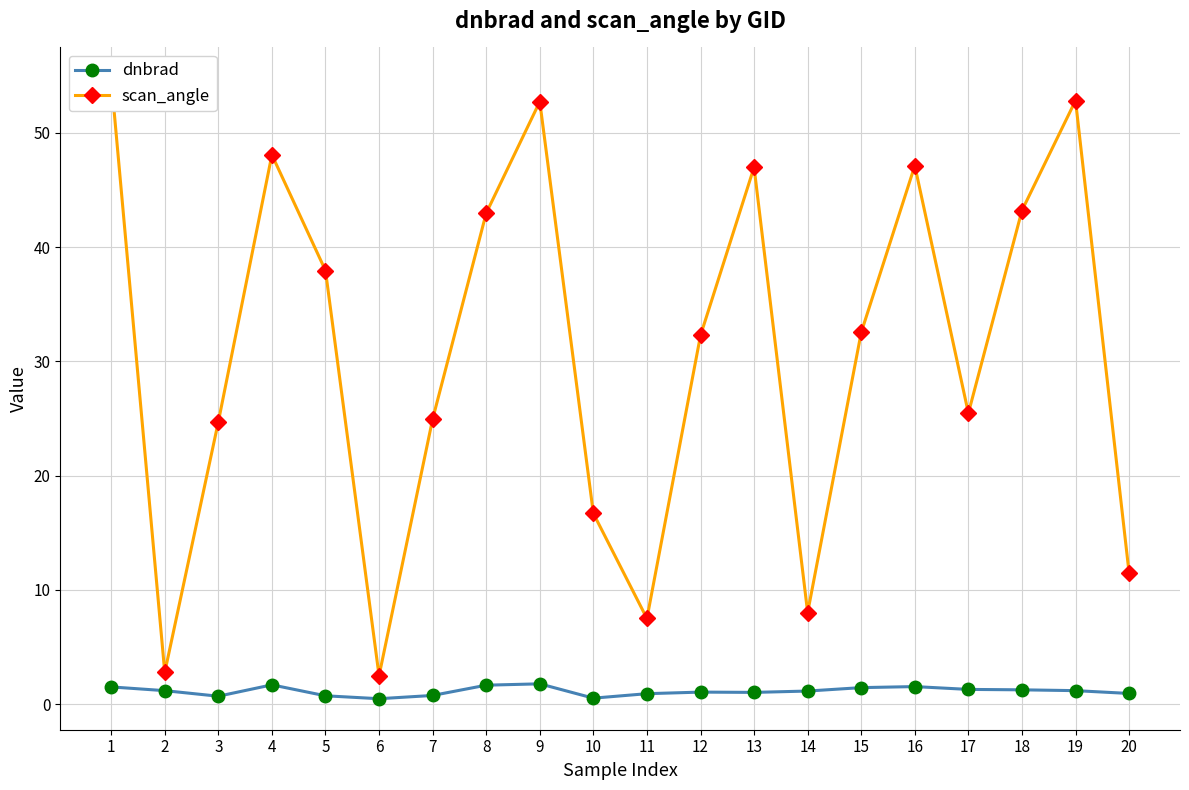

Is the value of dnbrad at 13 greater than the value of scan_angle at 14?

No